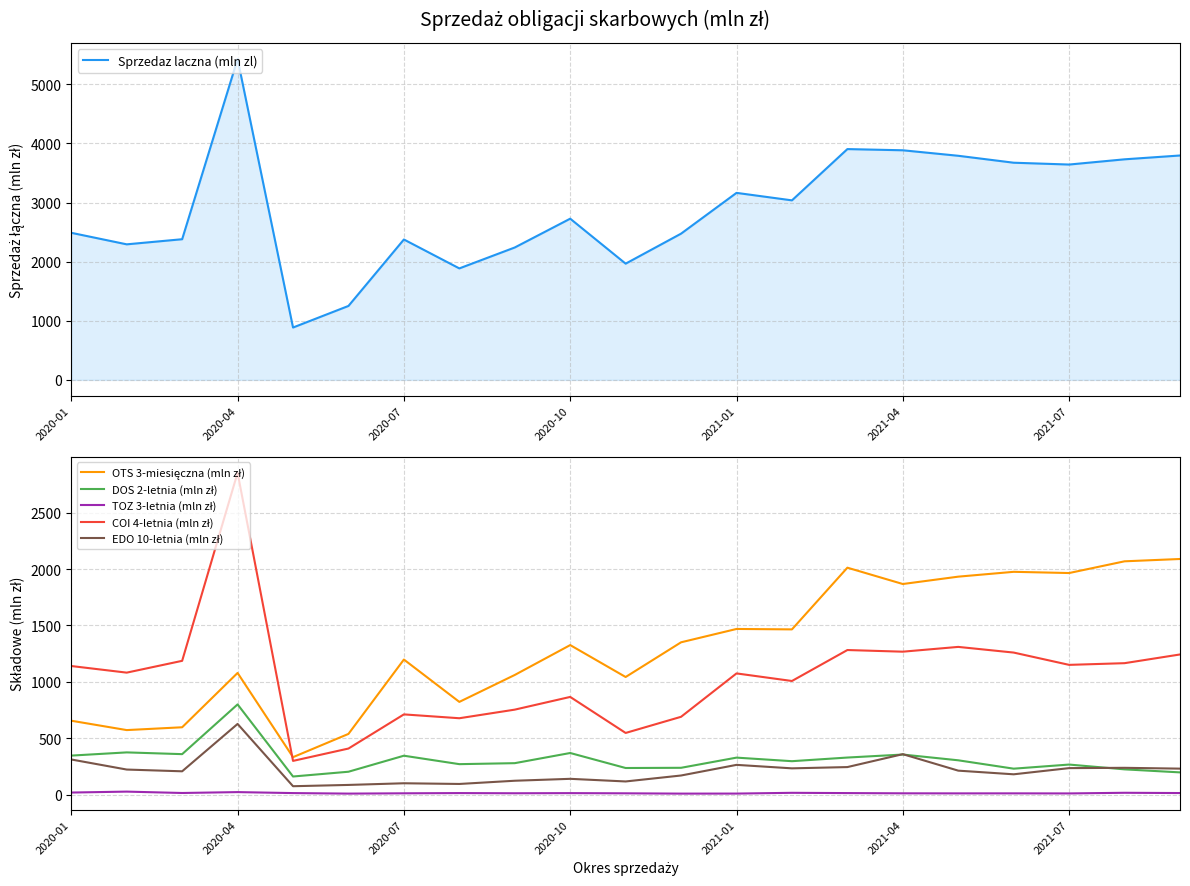

What is the total value across all series at 11?

4928.3